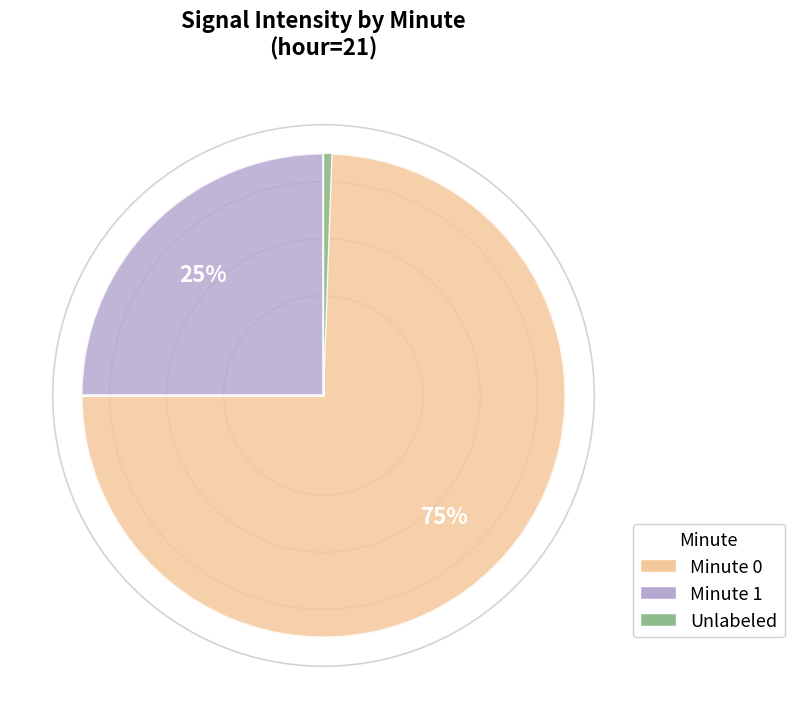

Approximately how many times larger is the value at Minute 0 compared to Minute 1?

3.0